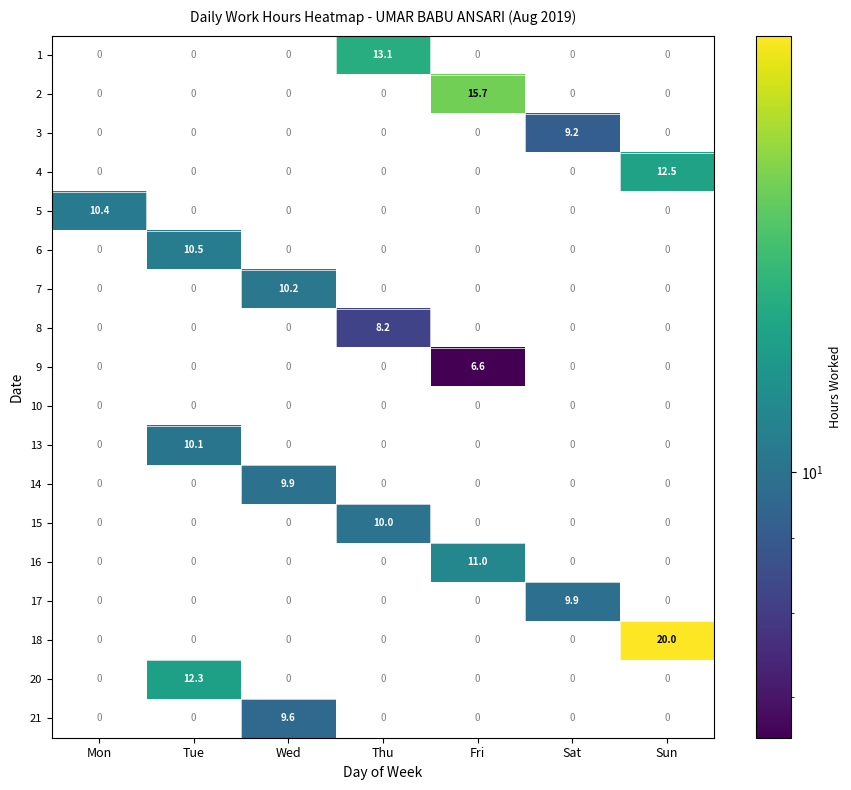

What is the sum of all 8 values?

8.2